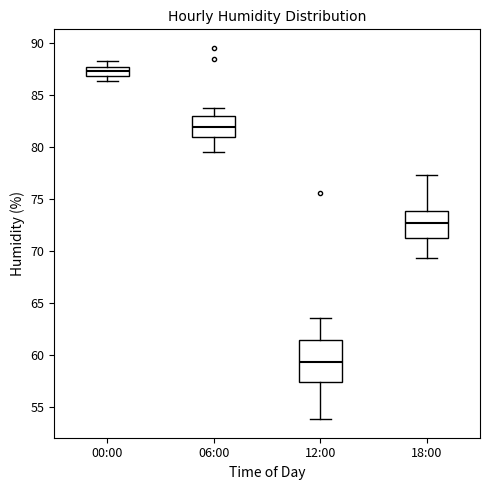

Which box's median line is the highest?

00:00